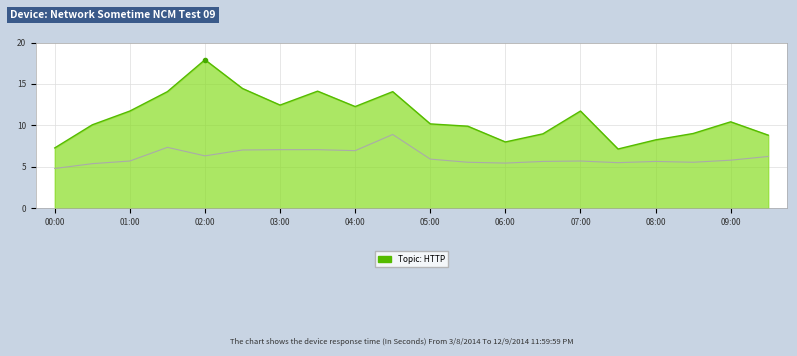

What is the maximum value shown in the chart?

17.9